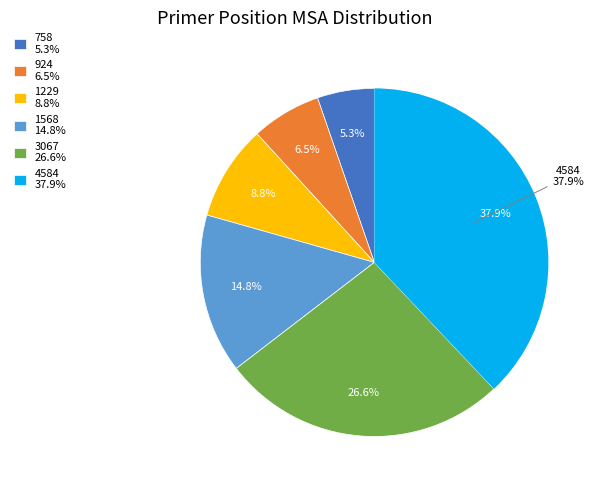

True or false: 758 accounts for 1% of the total.

False